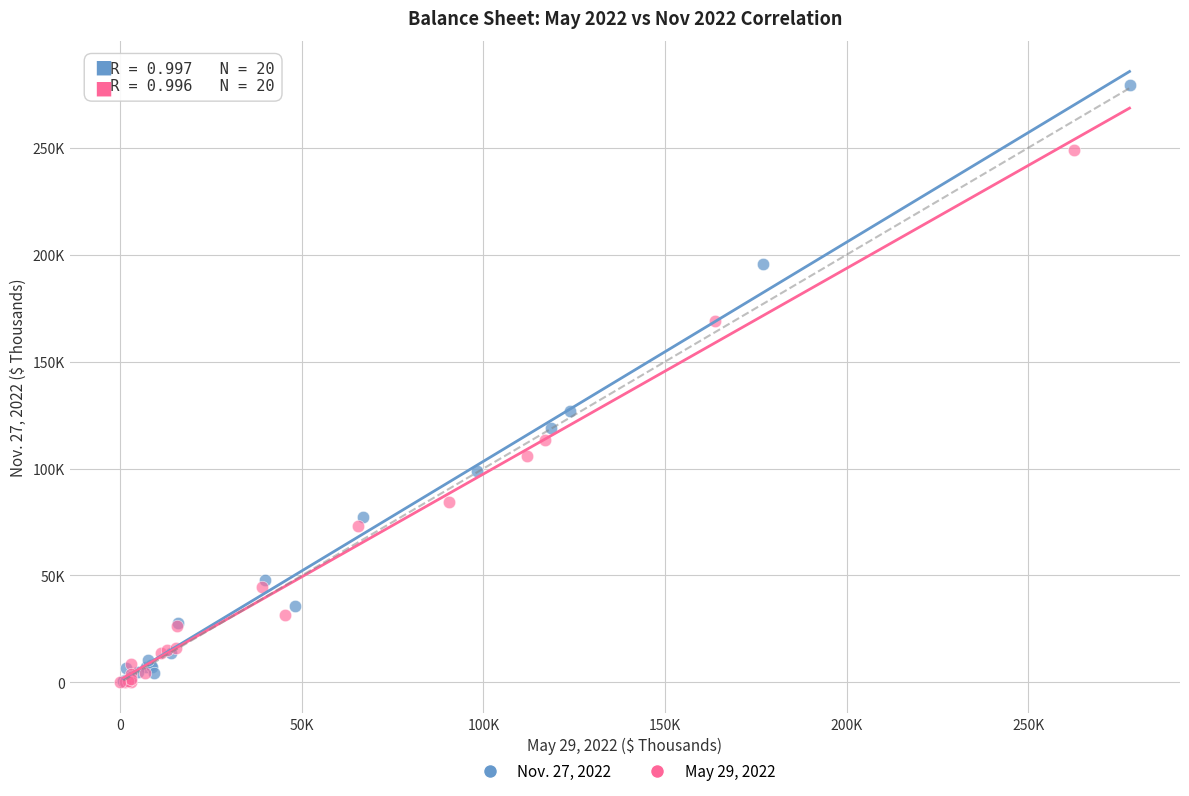

What are all the series names shown in the legend?

Nov. 27, 2022, May 29, 2022